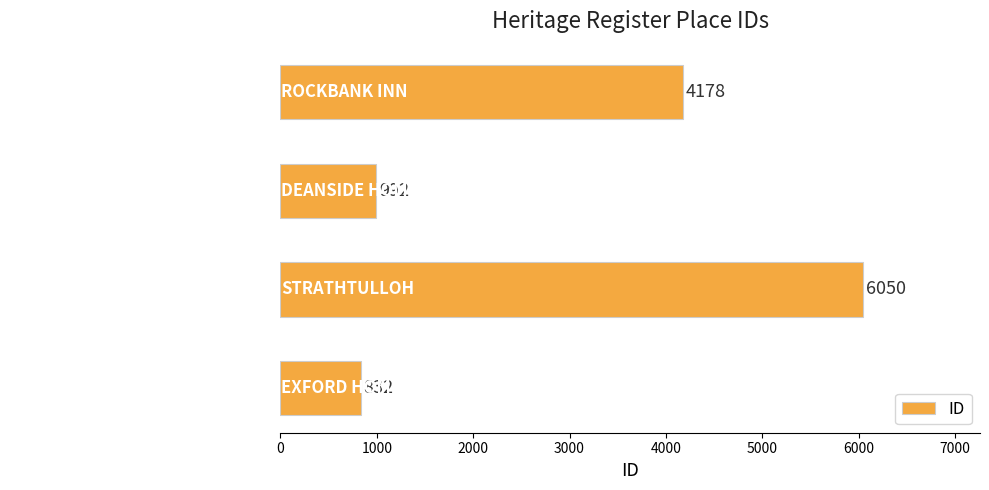

What is the sum of the values at ROCKBANK INN and STRATHTULLOH?

10228